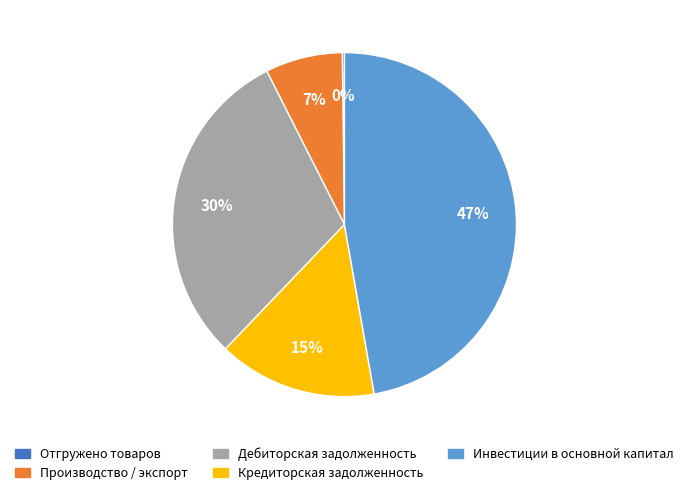

Does Производство / экспорт represent more than half of the total?

No